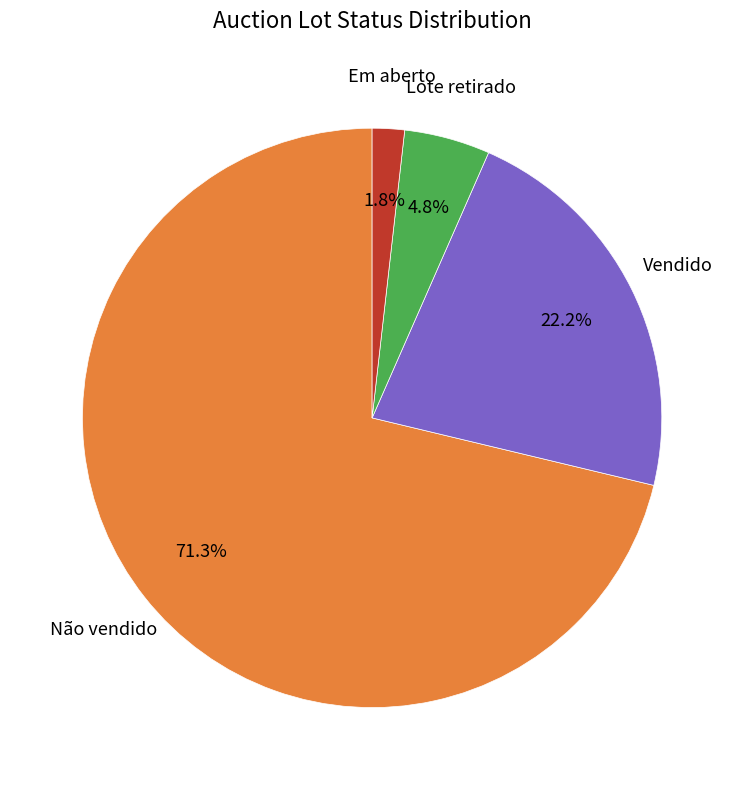

Does any single category account for the majority?

Yes